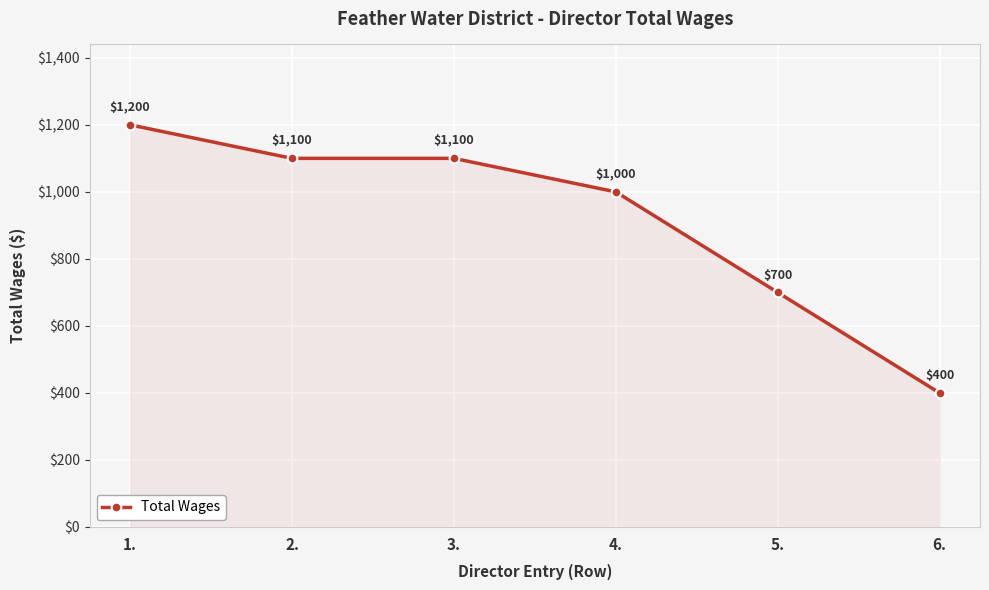

How many values are below 1100?

3